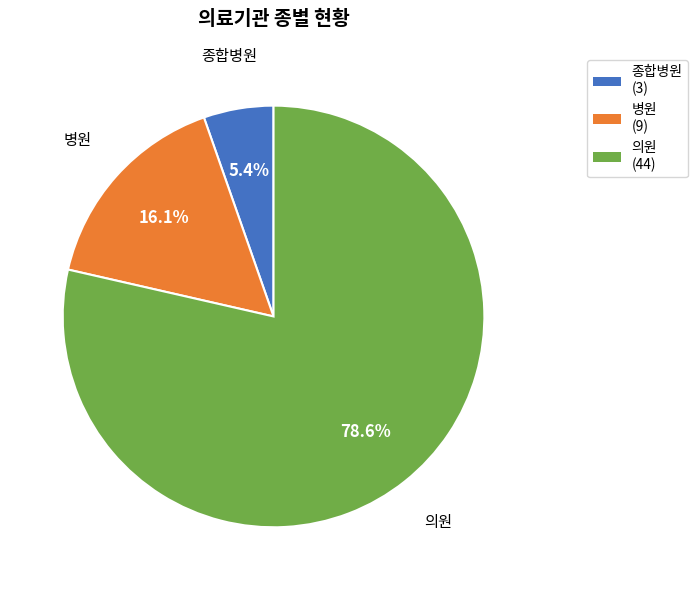

Approximately how many times larger is the value at 병원 compared to 종합병원?

3.0